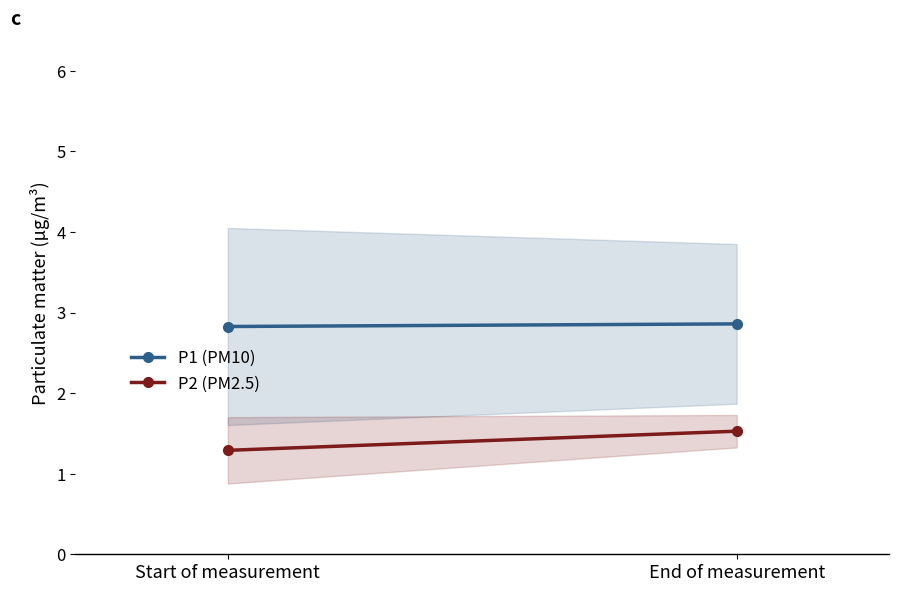

List the series in order of their peak value, highest first.

P1 (PM10), P2 (PM2.5)